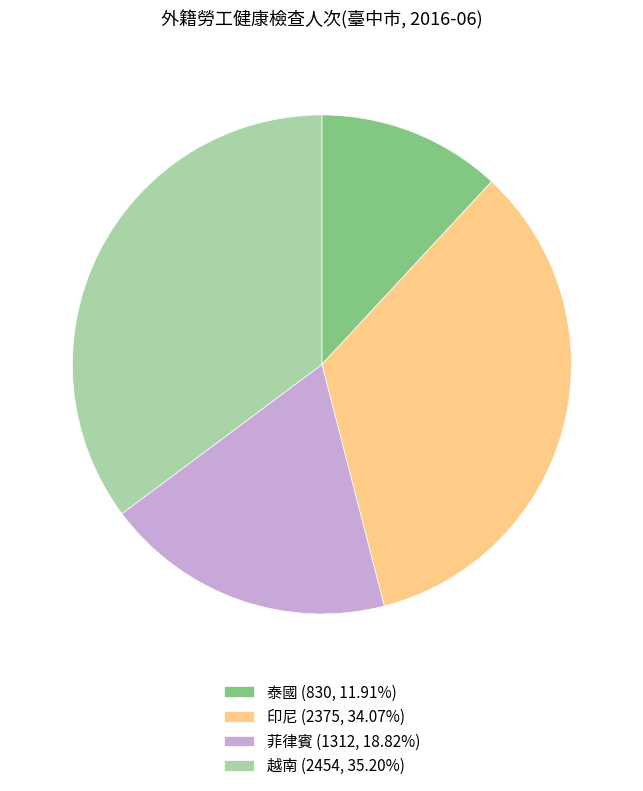

How many slices are in this pie chart?

4